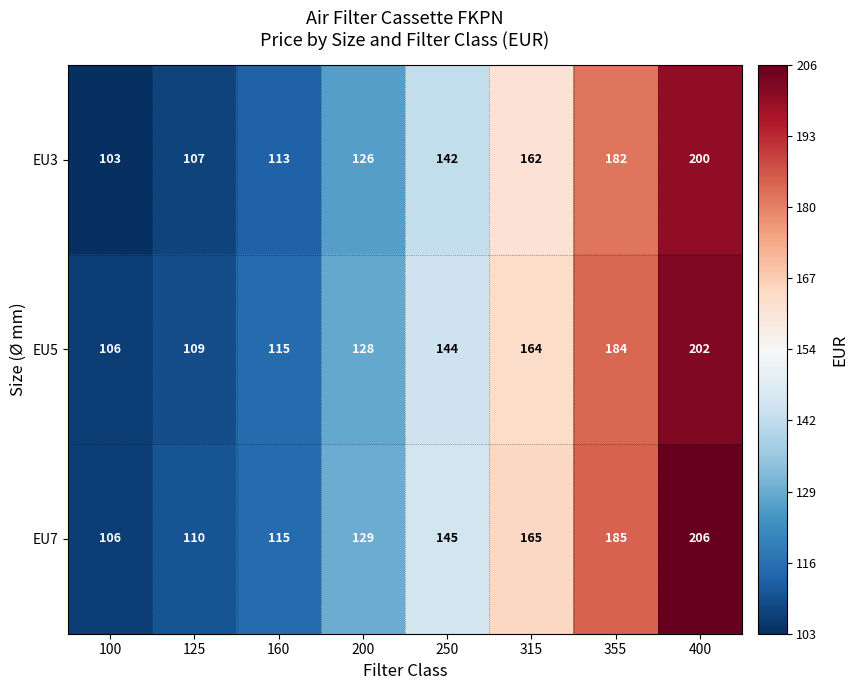

List the labels in order of EU5 value, smallest first.

100, 125, 160, 200, 250, 315, 355, 400